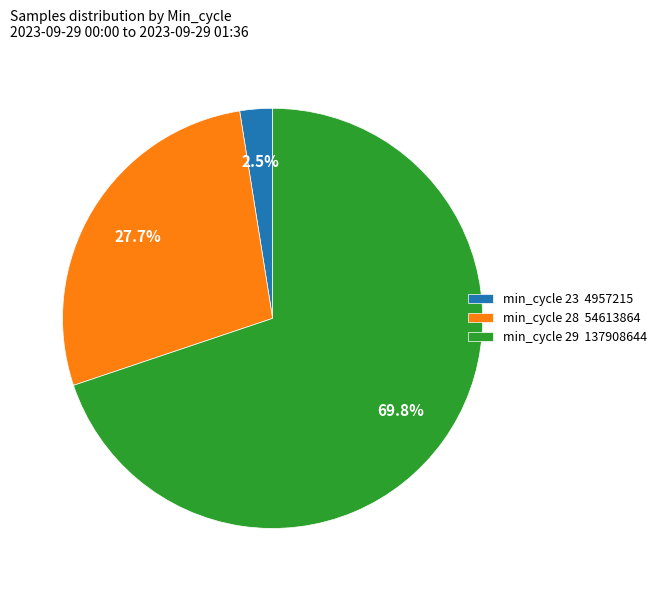

What is the smallest slice in the pie chart?

min_cycle 23 4957215